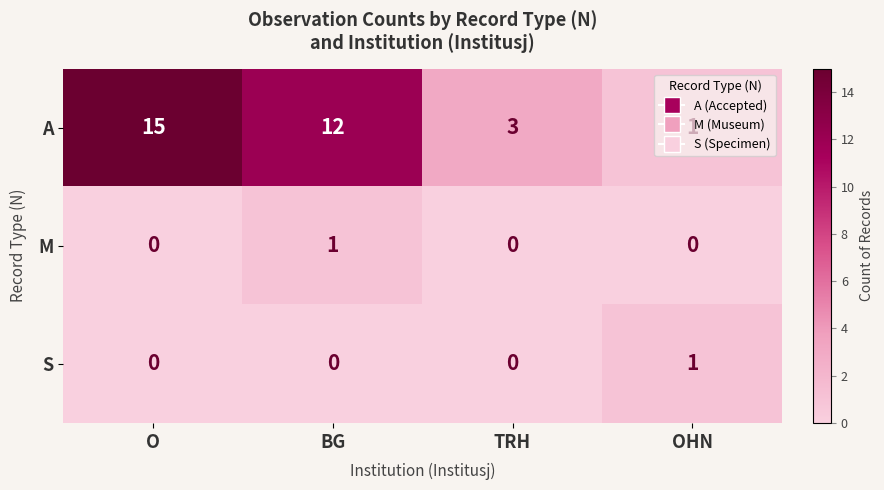

At how many categories does at least one series exceed 8?

2